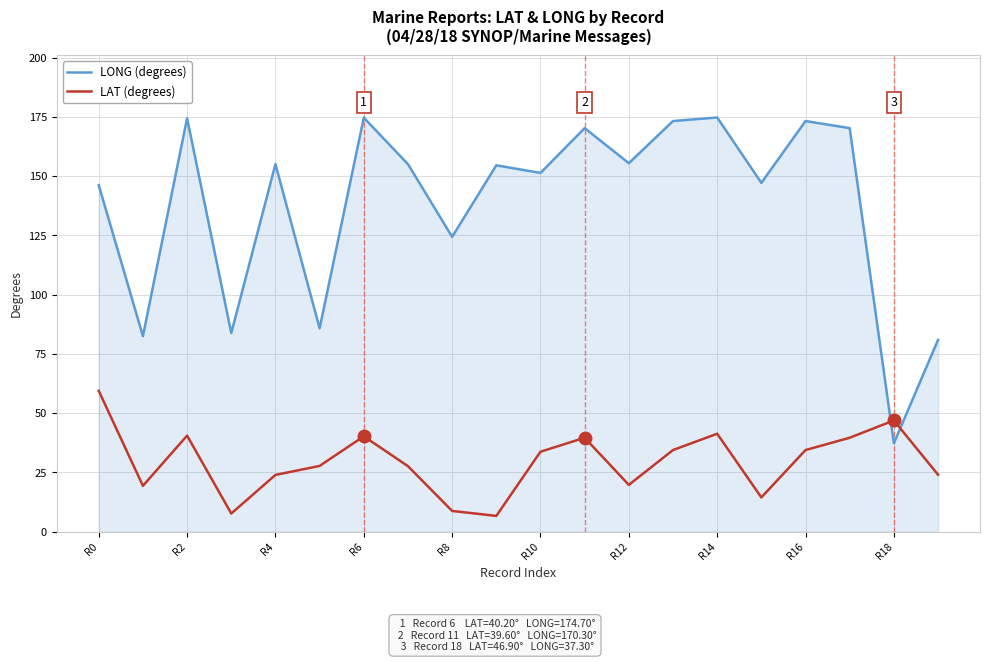

At how many categories does at least one series exceed 167?

7